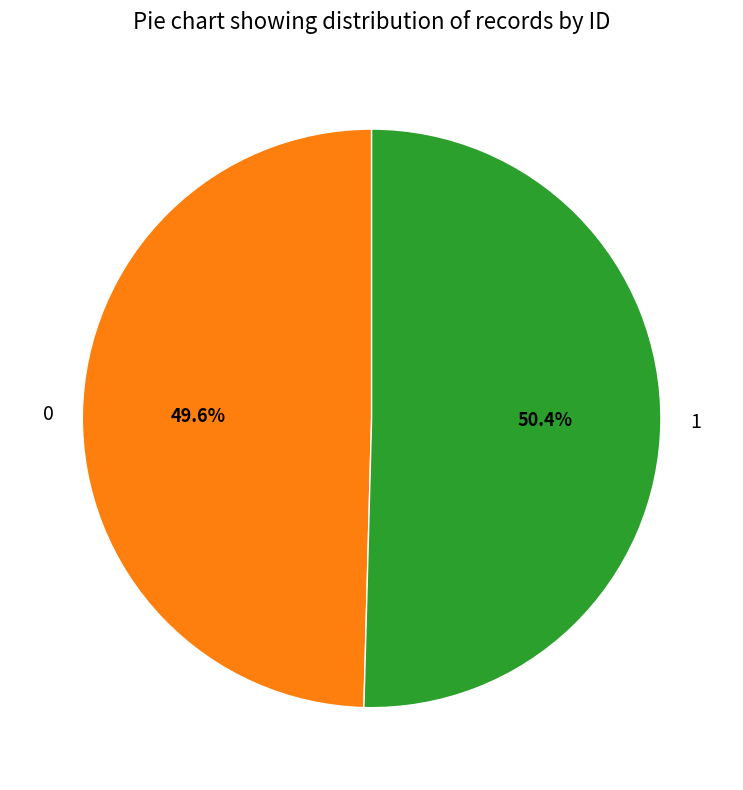

What percentage do 1 and 0 together represent?

100.0%